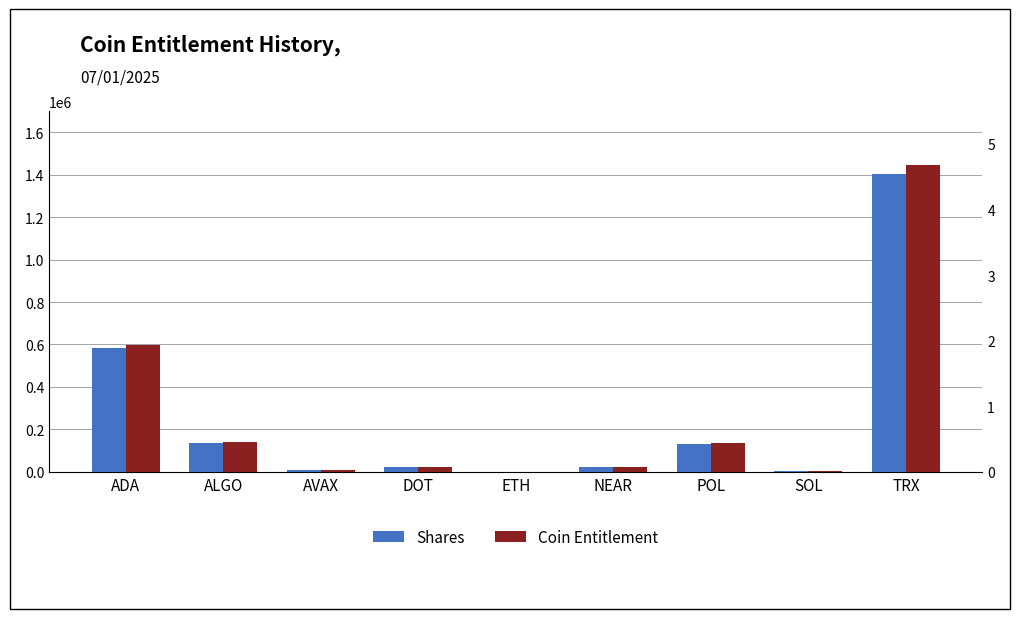

The Coin Entitlement series shows 0.6 at ALGO. True or false?

False